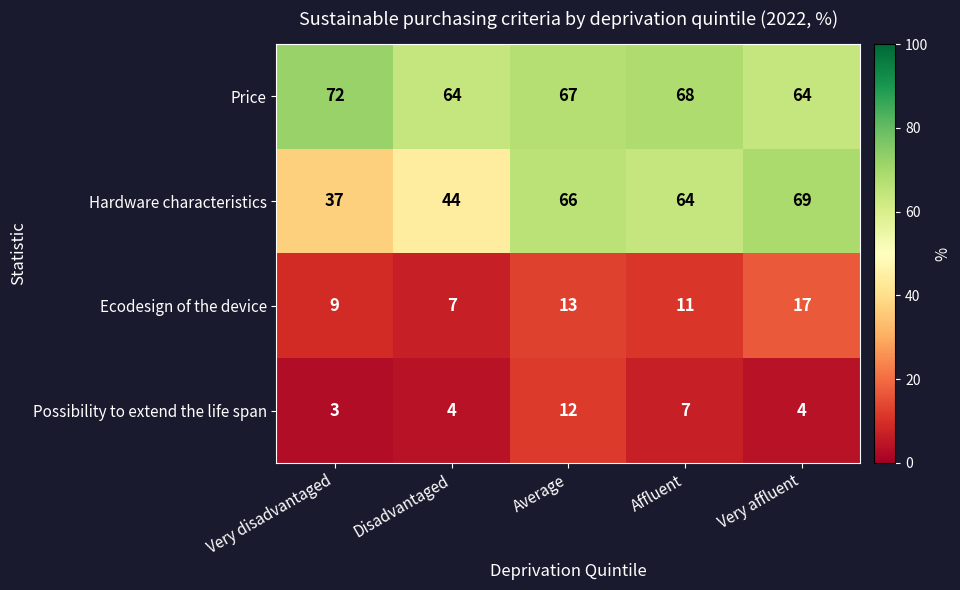

Between Disadvantaged and Average, which series saw the biggest shift?

Hardware characteristics